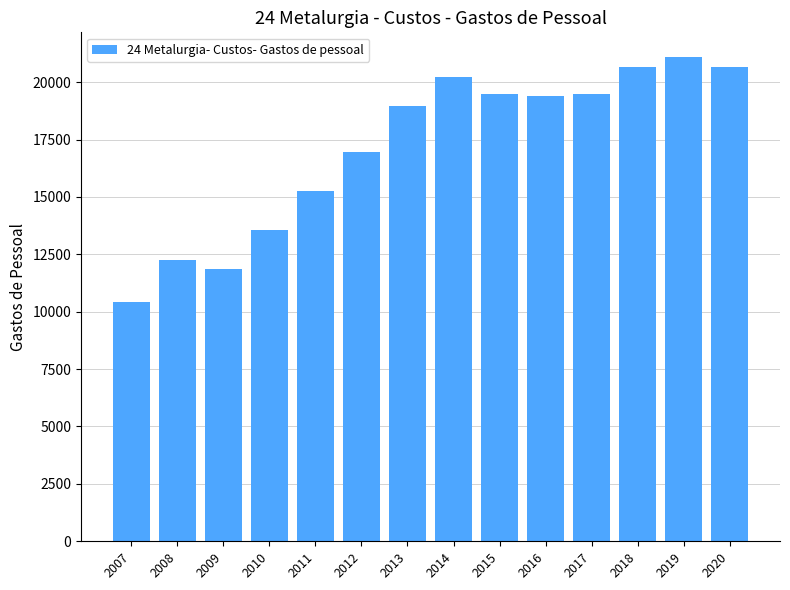

What is the smallest value displayed?

10434.4